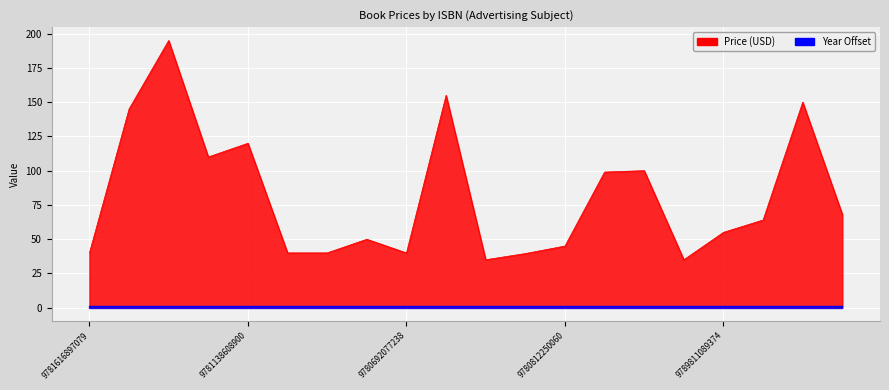

Between 9781732203617 and 9789811089374, which is larger?

9789811089374